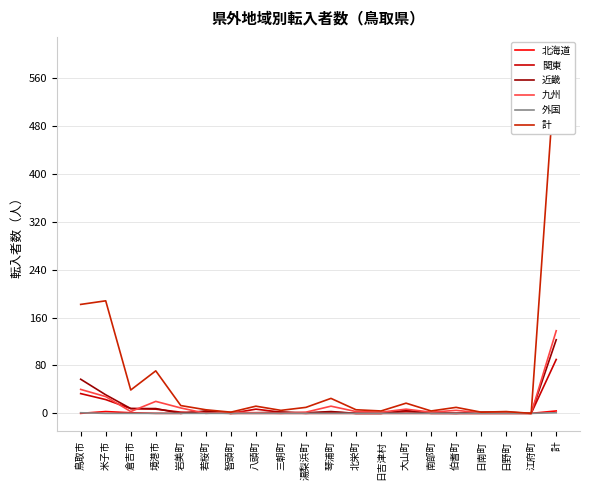

How many data points does each series have?

20